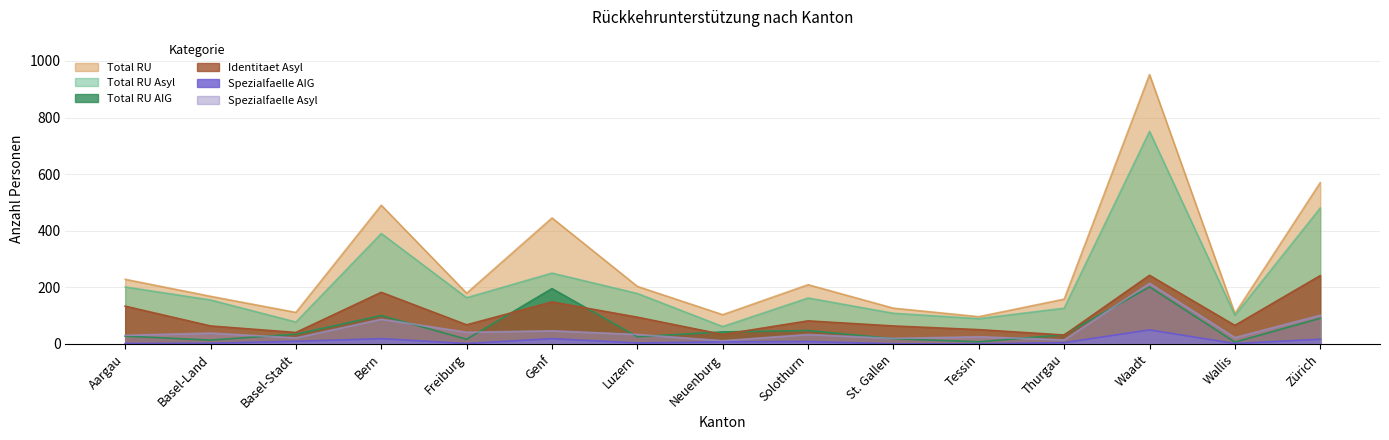

Rank the series at Basel-Stadt from lowest to highest value.

Spezialfaelle AIG, Spezialfaelle Asyl, Total RU AIG, Identitaet Asyl, Total RU Asyl, Total RU